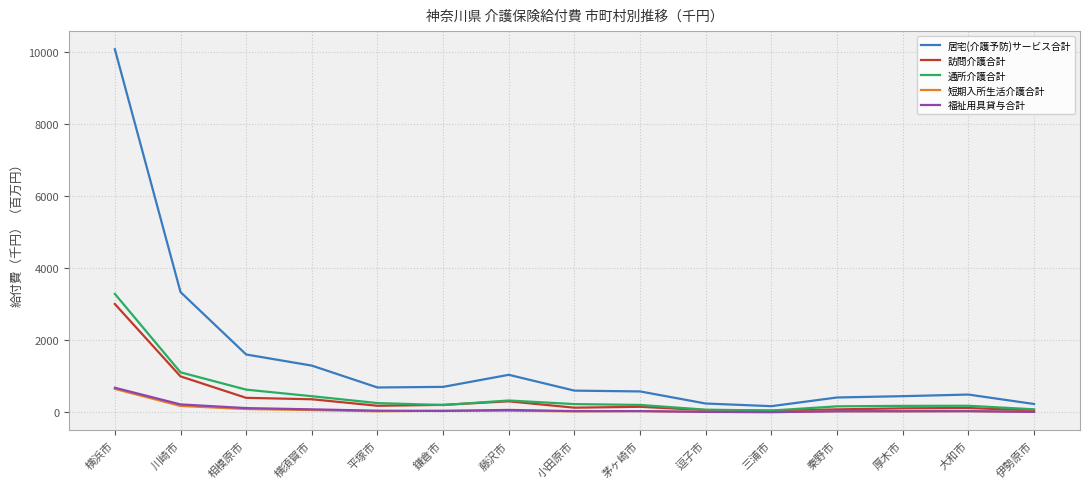

What value does the 通所介護合計 series have at 茅ヶ崎市?

208.8